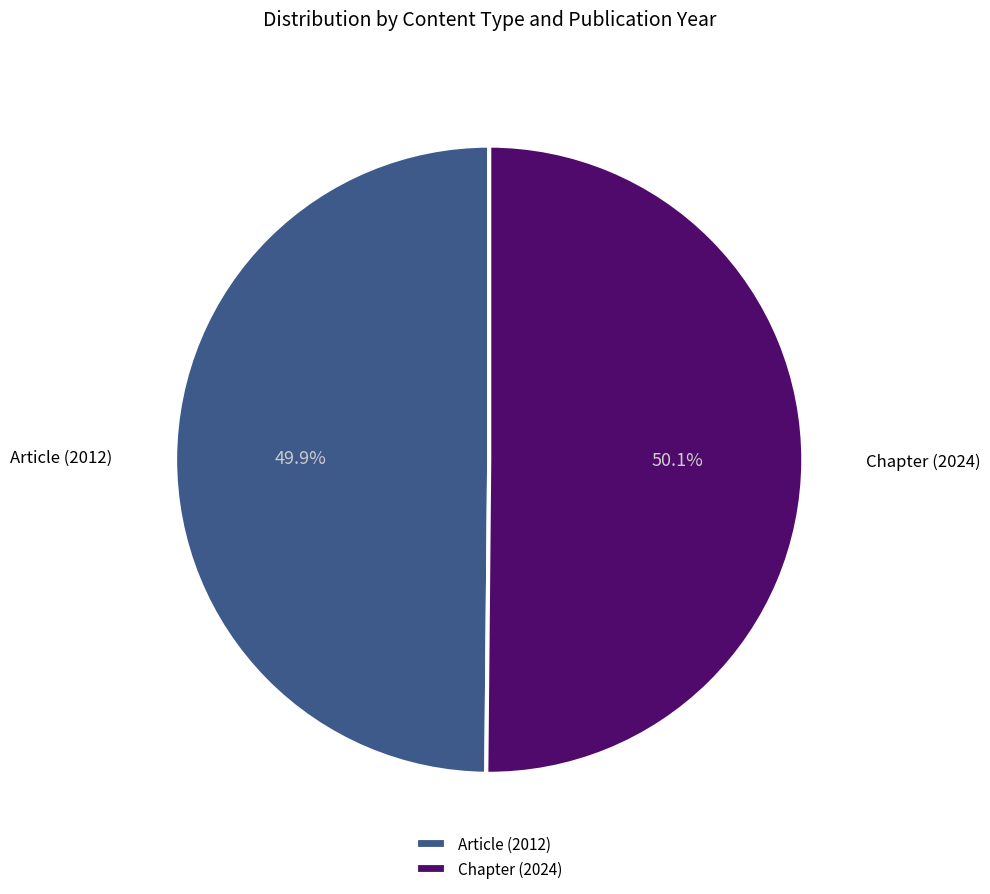

Is it true that Chapter (2024) is 50% of the pie?

True